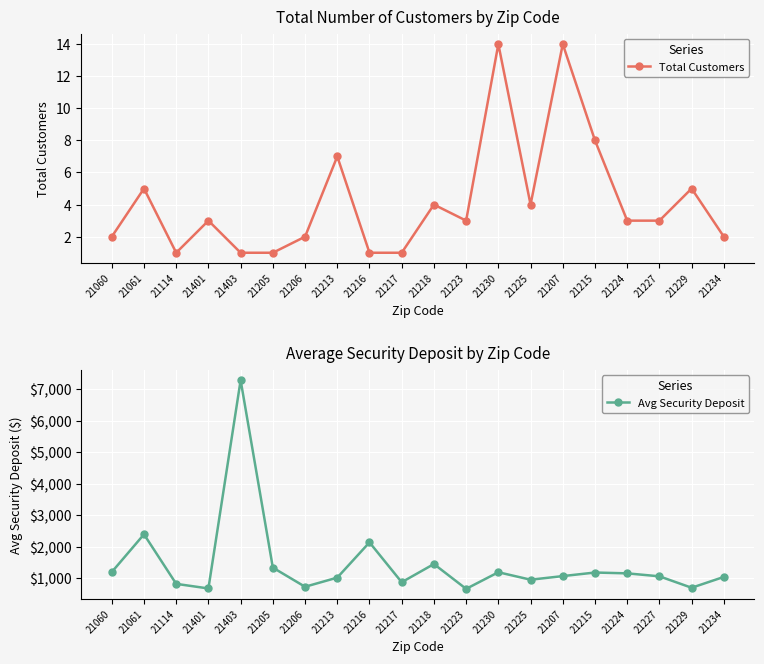

What is the sum of all Total Customers values?

84